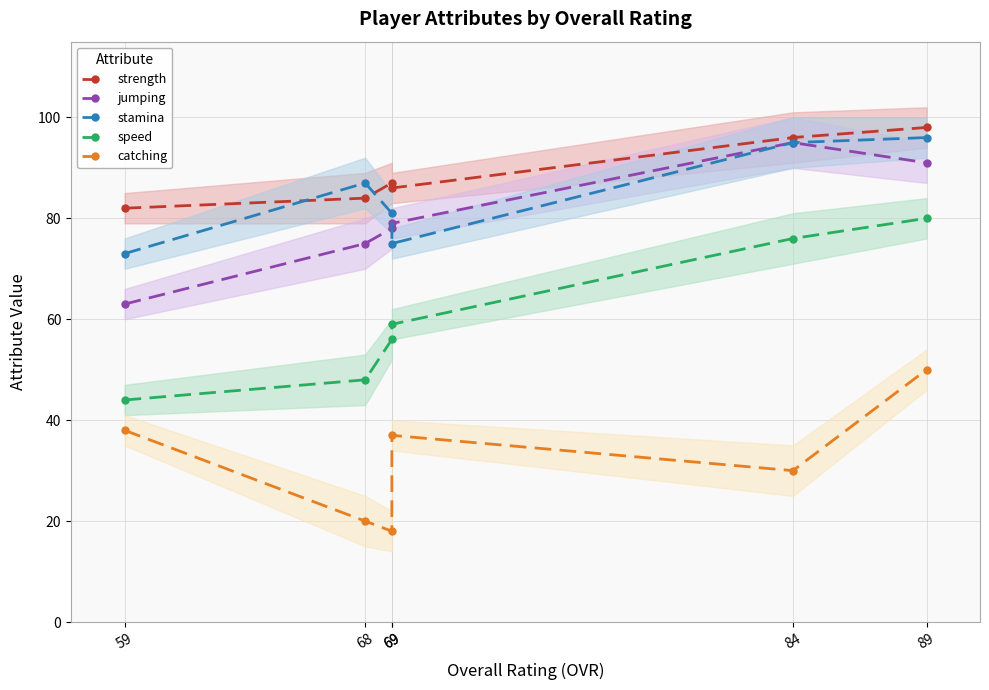

At 89, list the series in order from largest to smallest.

strength, stamina, jumping, speed, catching